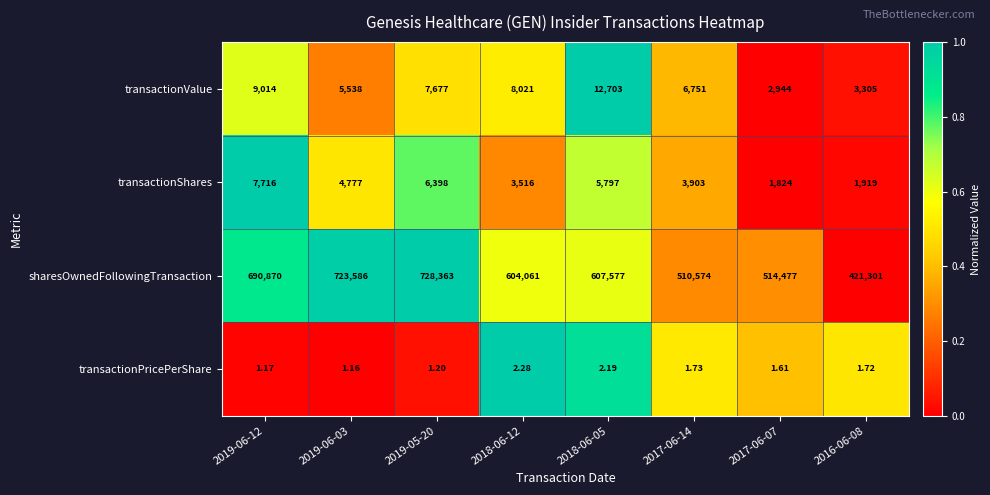

Which category has the highest value across all series?

2019-05-20